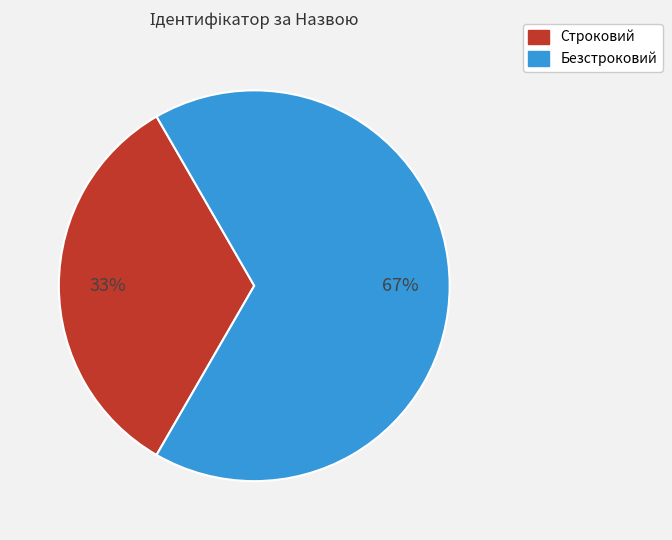

The Безстроковий slice represents 79% of the pie. True or false?

False